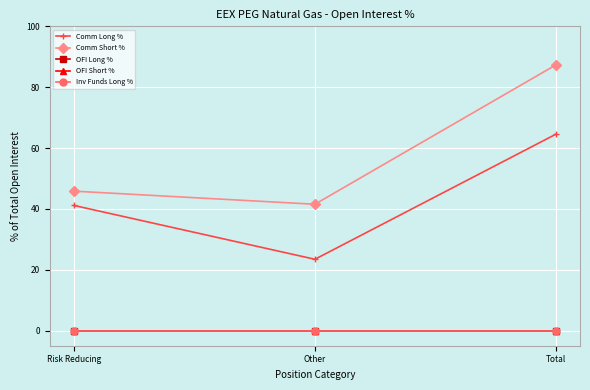

Does the chart display data point markers on the line(s)?

Yes